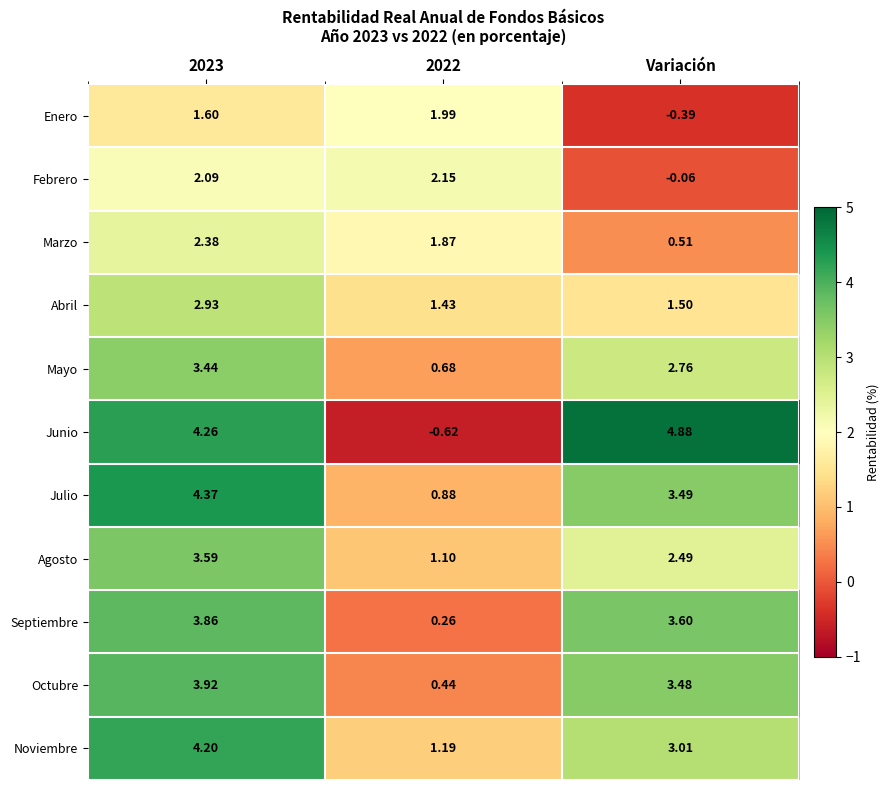

At which label is Enero closest to 0?

Variación